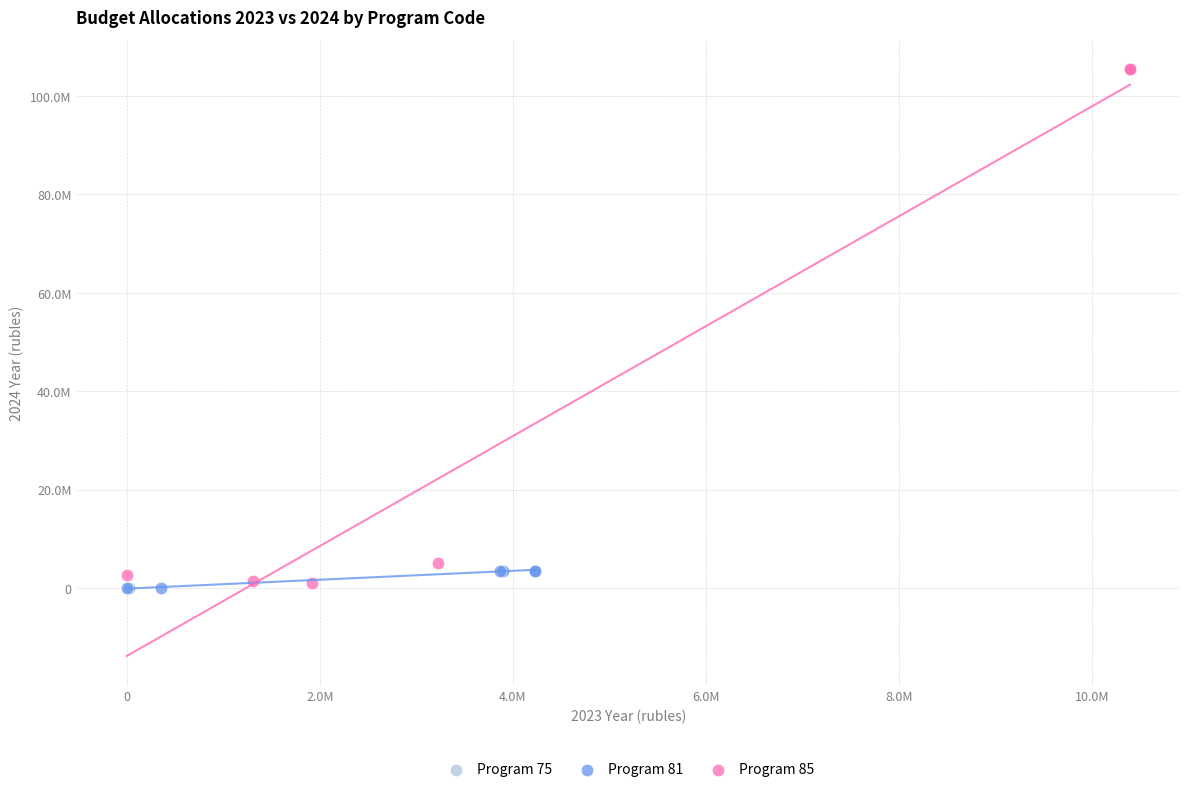

What are all the series names shown in the legend?

Program 75, Program 81, Program 85